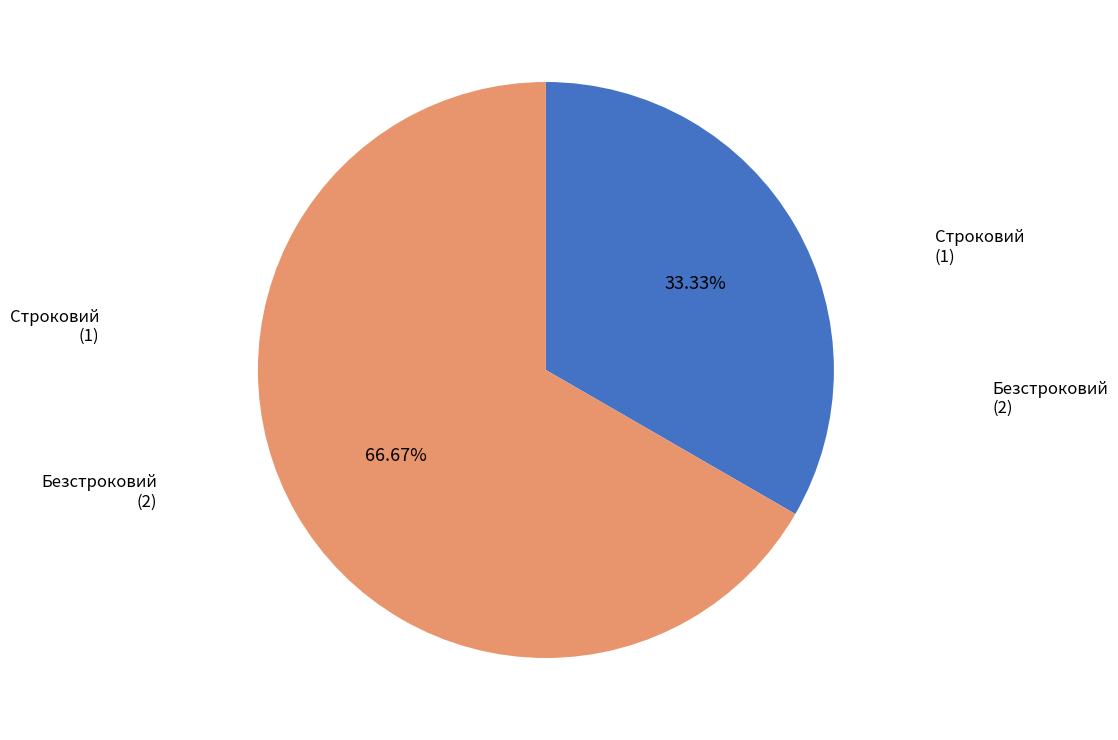

Is there a majority slice in this chart?

Yes